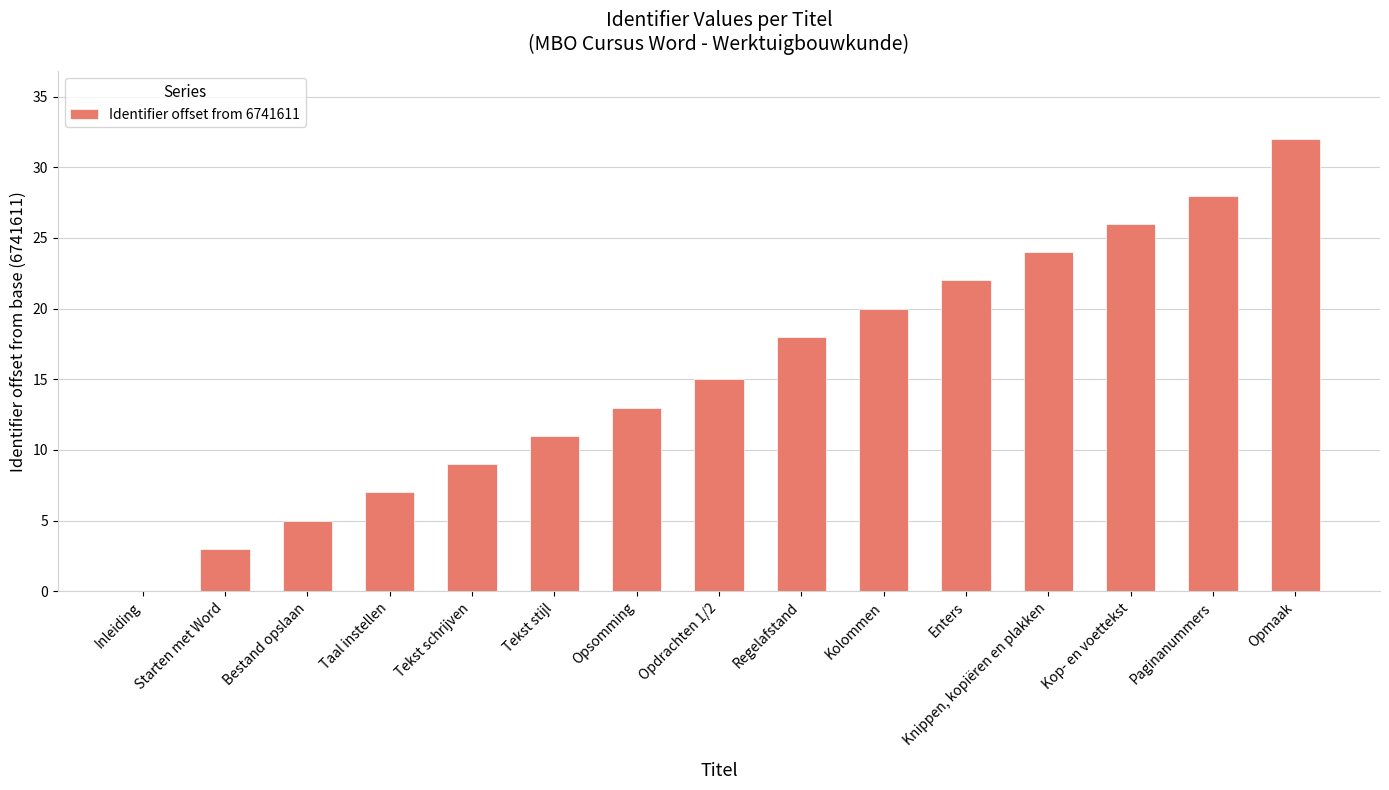

What is the change in value from Taal instellen to Knippen, kopiëren en plakken?

+17